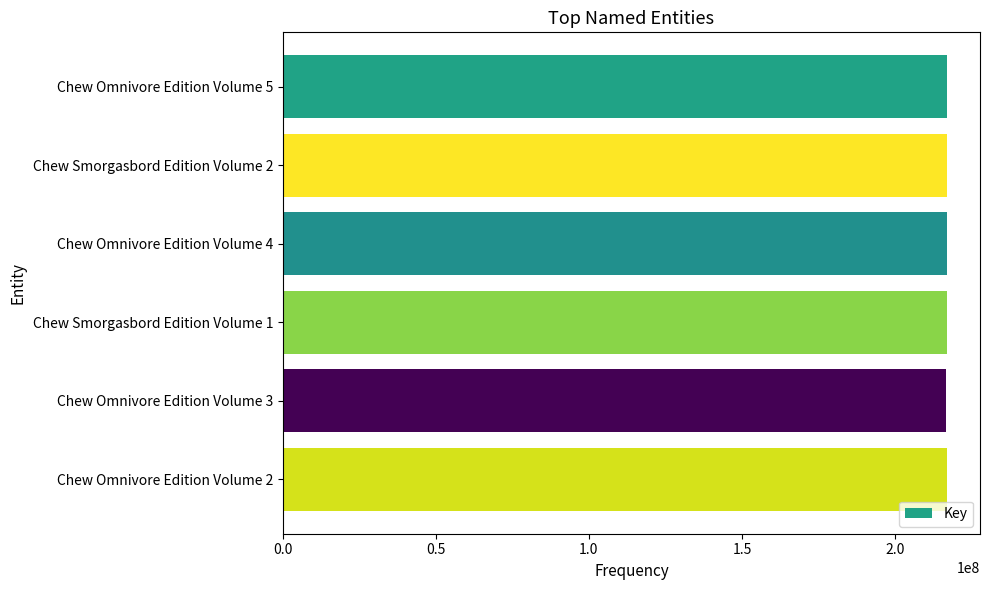

The value at Chew Smorgasbord Edition Volume 1 is 345074049. True or false?

False